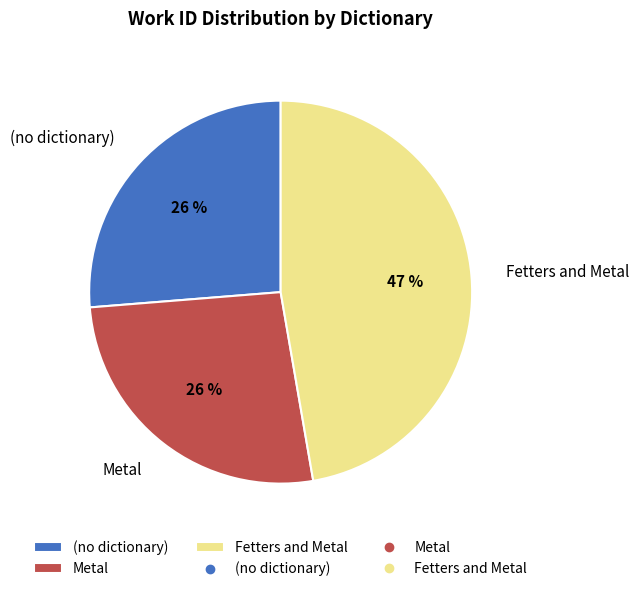

Do Metal and Fetters and Metal together represent more than half of the pie?

Yes